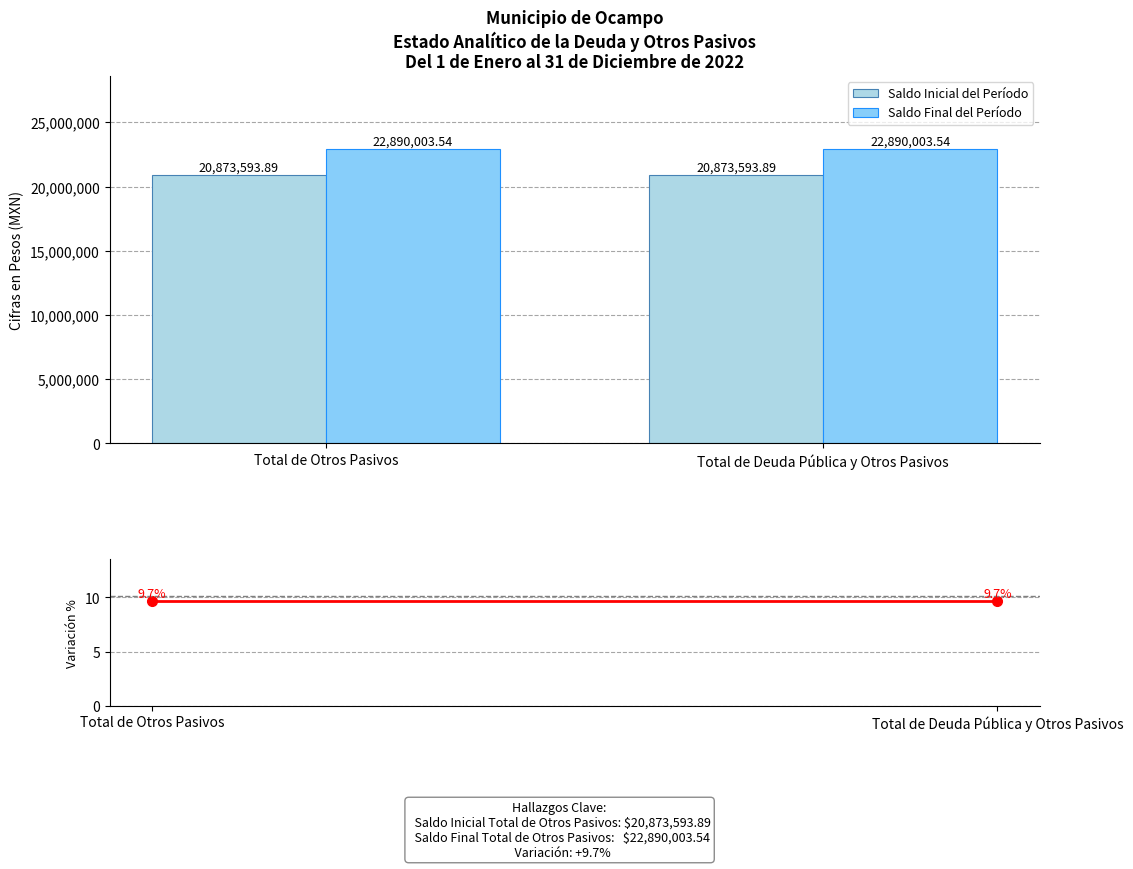

How many data points does each series have?

2